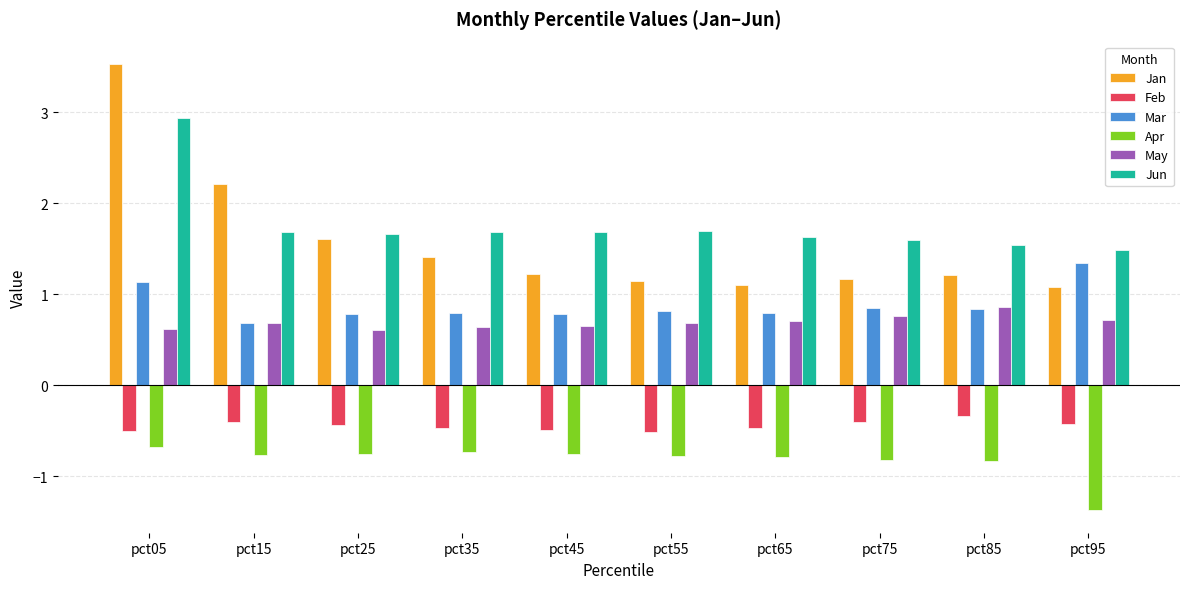

Which category has the lowest value in the Mar series?

pct15